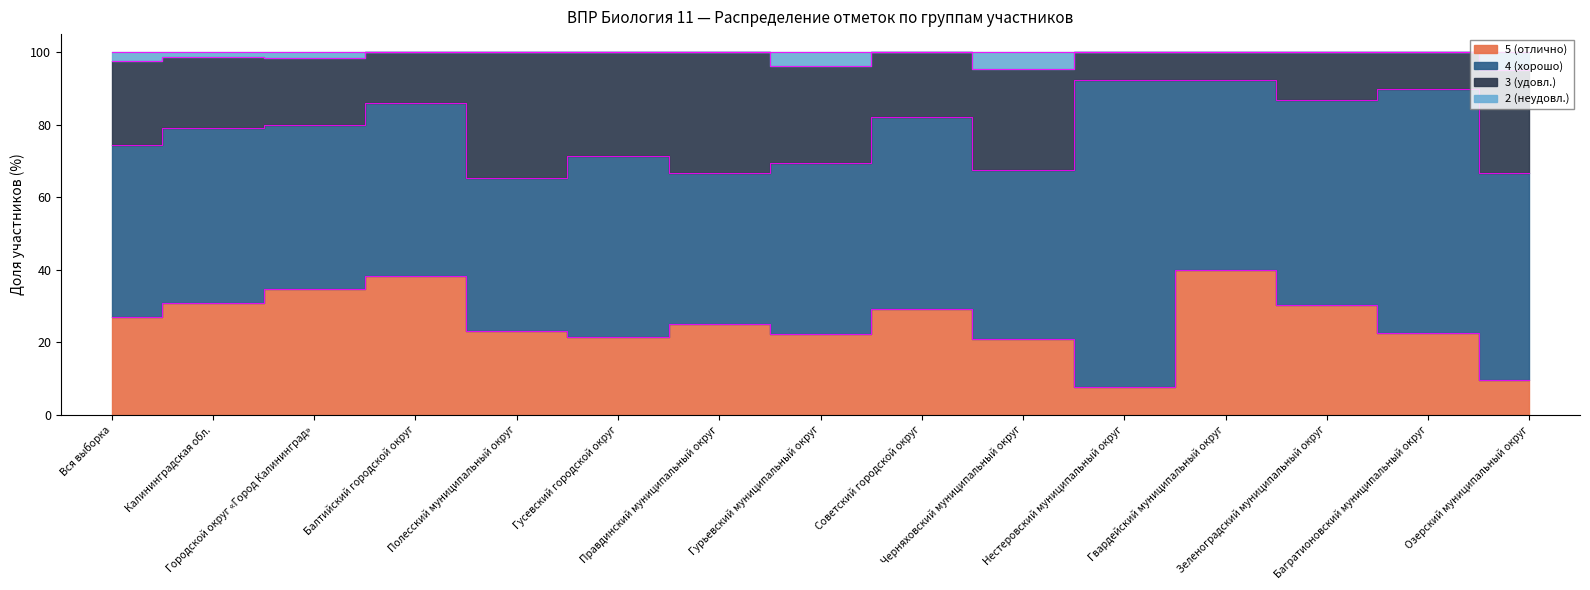

True or false: 5 (отлично) has a value of 22.2 at Гурьевский муниципальный округ.

True